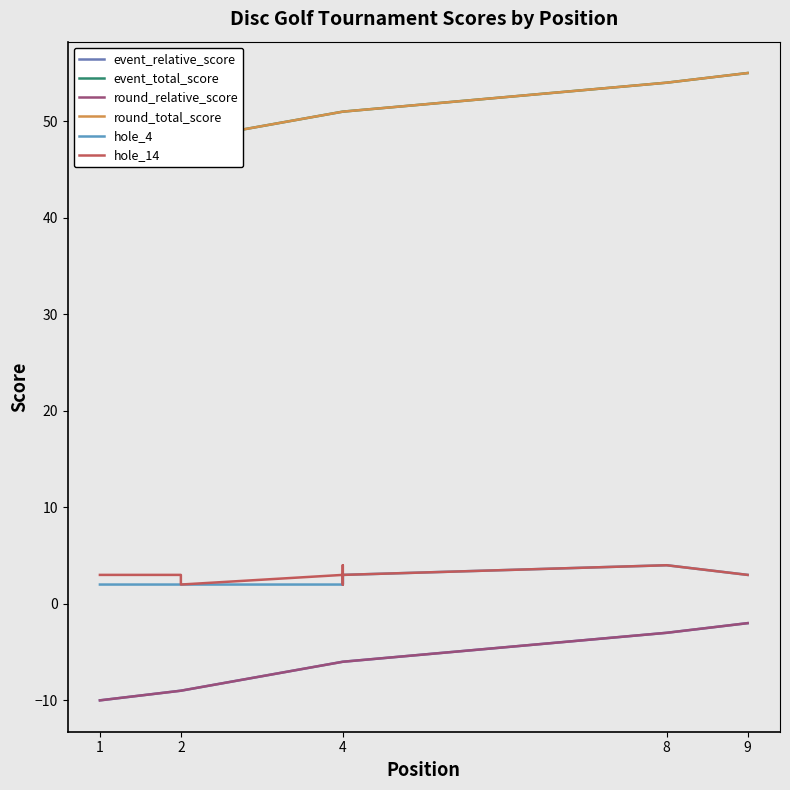

What are all the series names shown in the legend?

event_relative_score, event_total_score, round_relative_score, round_total_score, hole_4, hole_14